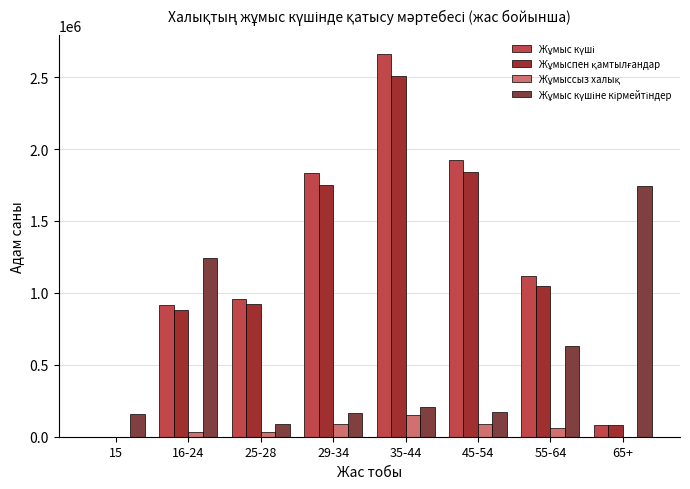

How many groups of bars are there?

8